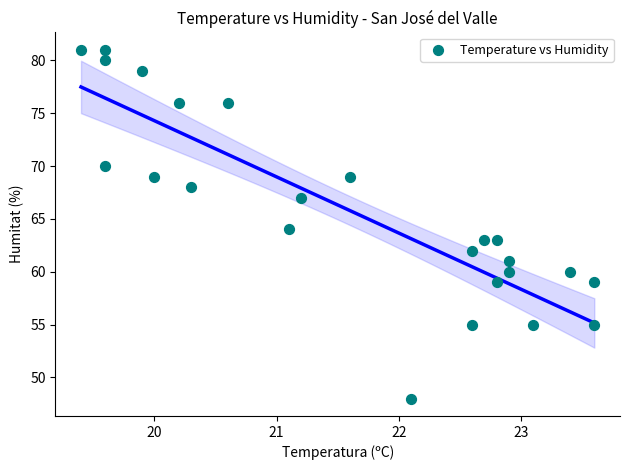

What is the range of Y values (max minus min)?

33